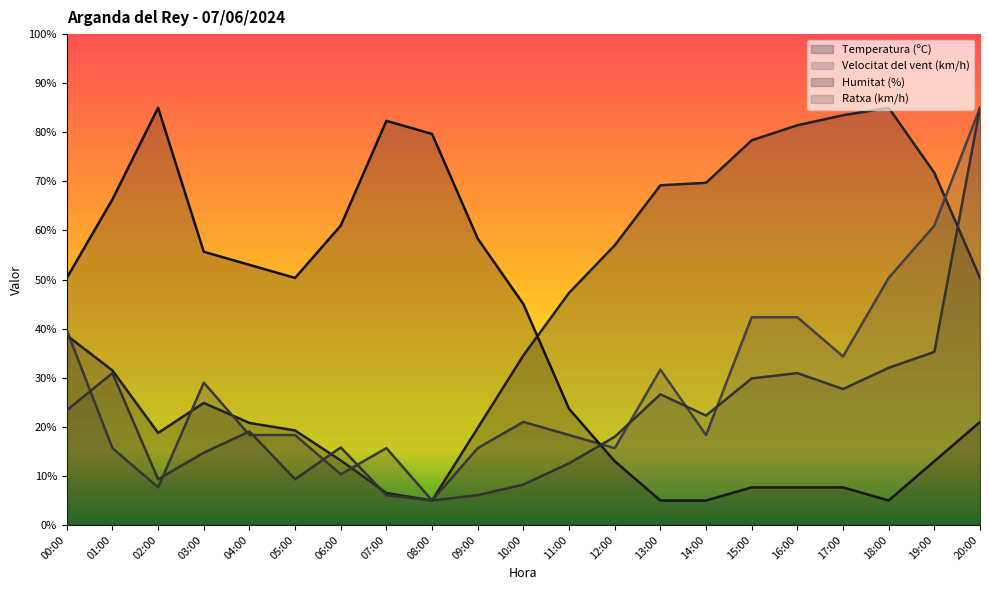

What is the value of the Ratxa (km/h) point at the 2nd from the left?

30.9